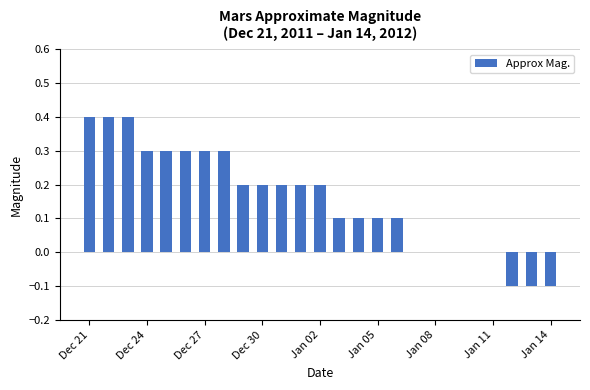

What is the sum of all values?

3.8